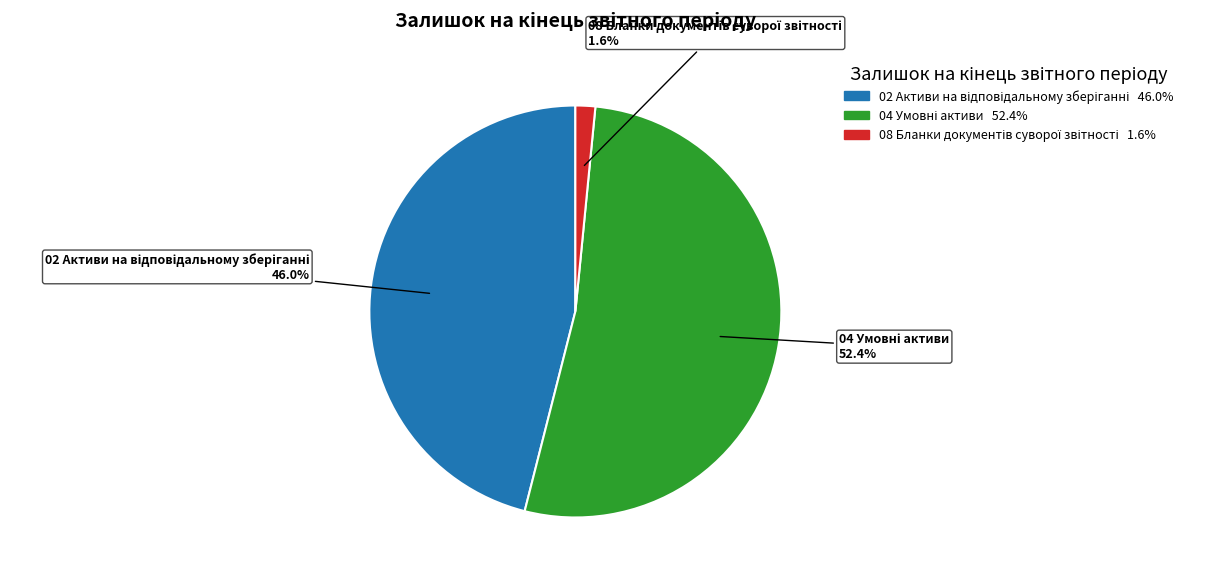

Is there any slice that represents more than half of the pie?

Yes